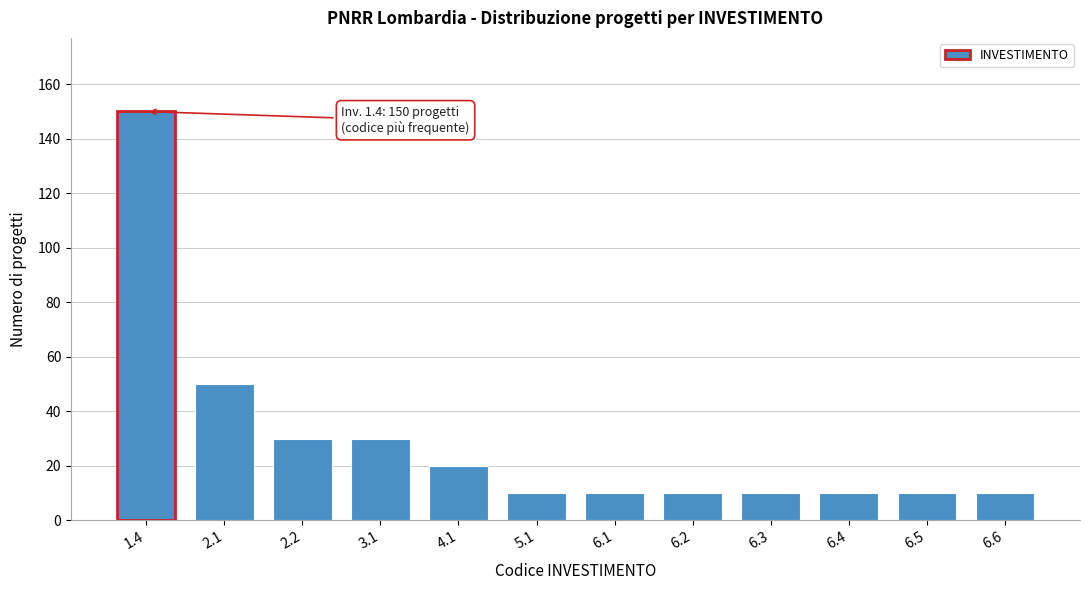

Reading left to right, transcribe all the data shown in this chart.

1.4=150	2.1=50	2.2=30	3.1=30	4.1=20	5.1=10	6.1=10	6.2=10	6.3=10	6.4=10	6.5=10	6.6=10